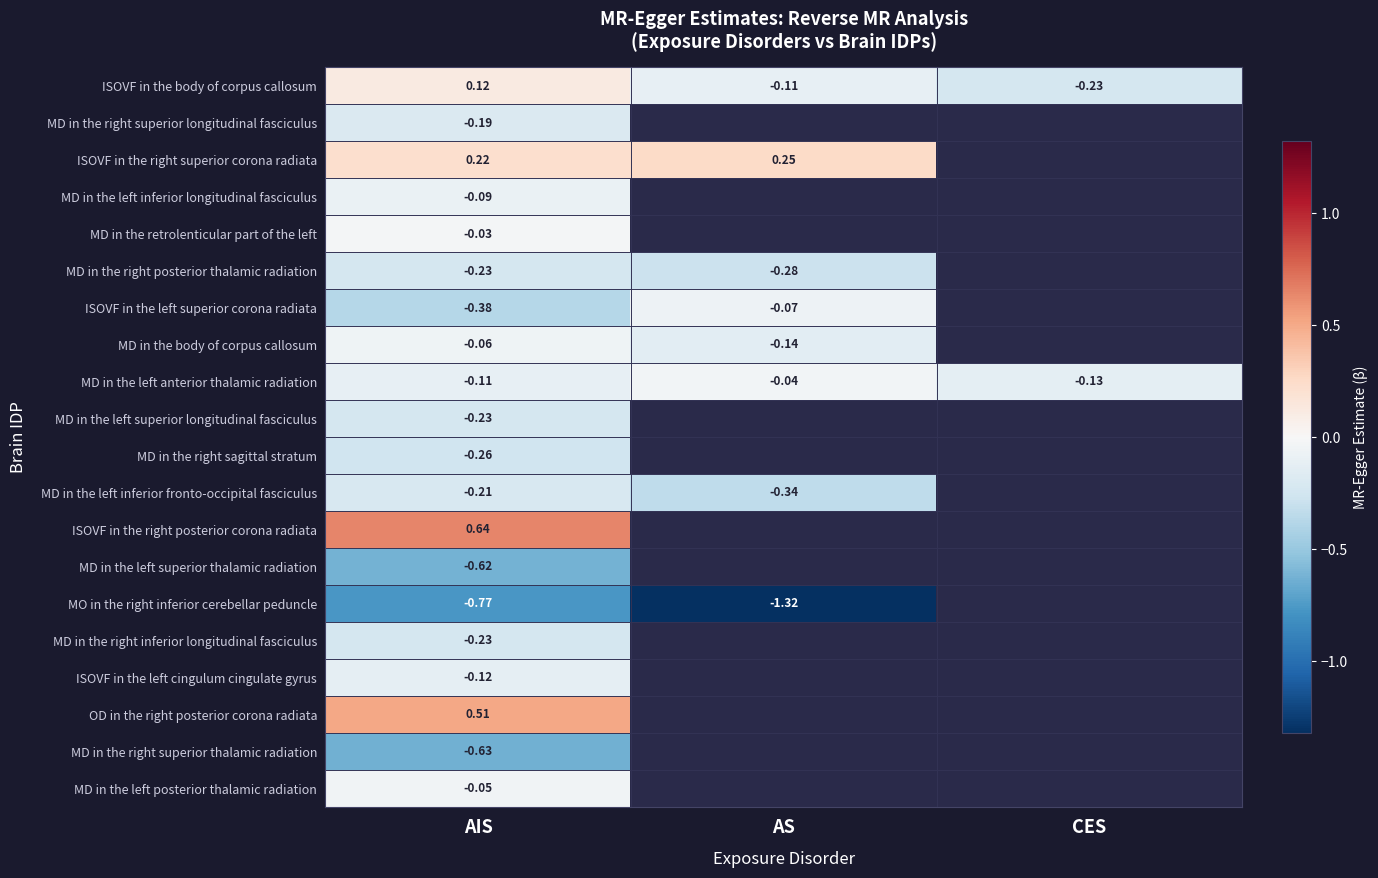

How many data points does each series have?

3